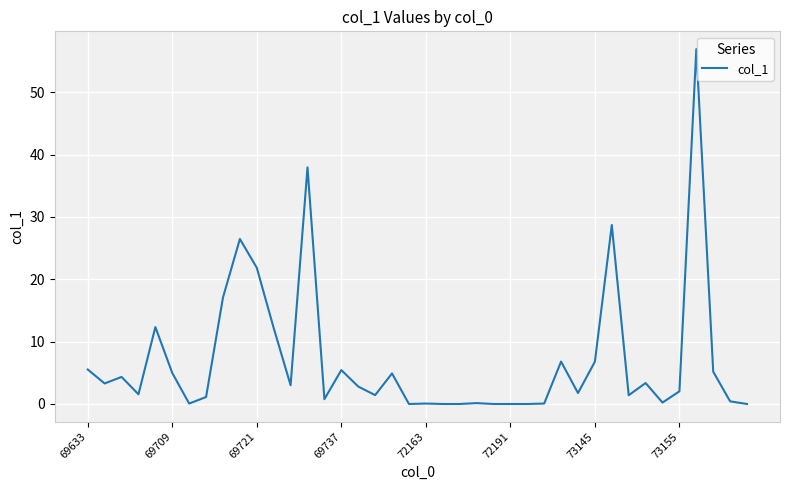

What is the difference between the maximum and minimum values?

56.9